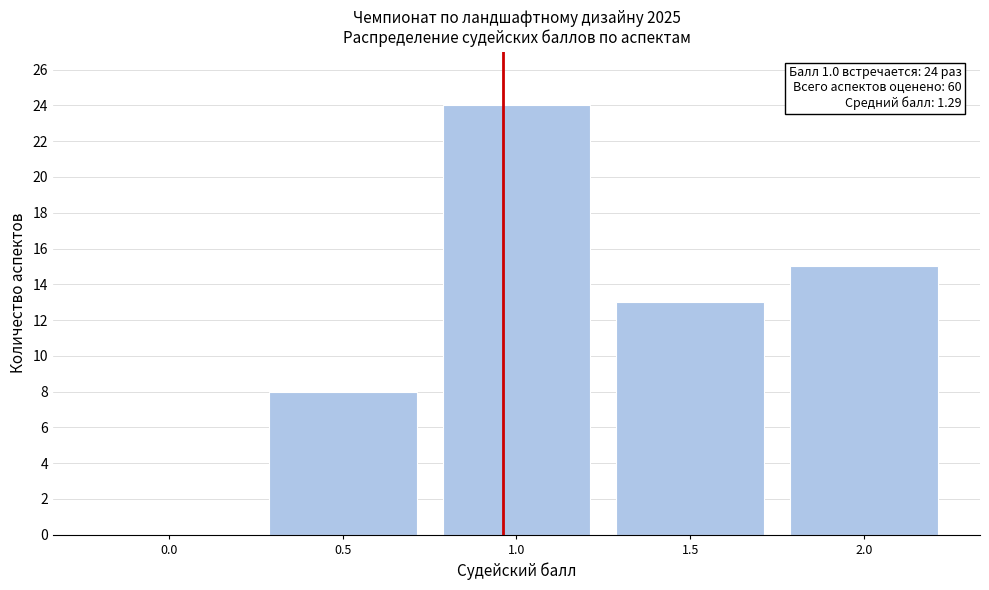

Reading left to right, transcribe all the data shown in this chart.

0.0=0	0.5=8	1.0=24	1.5=13	2.0=15